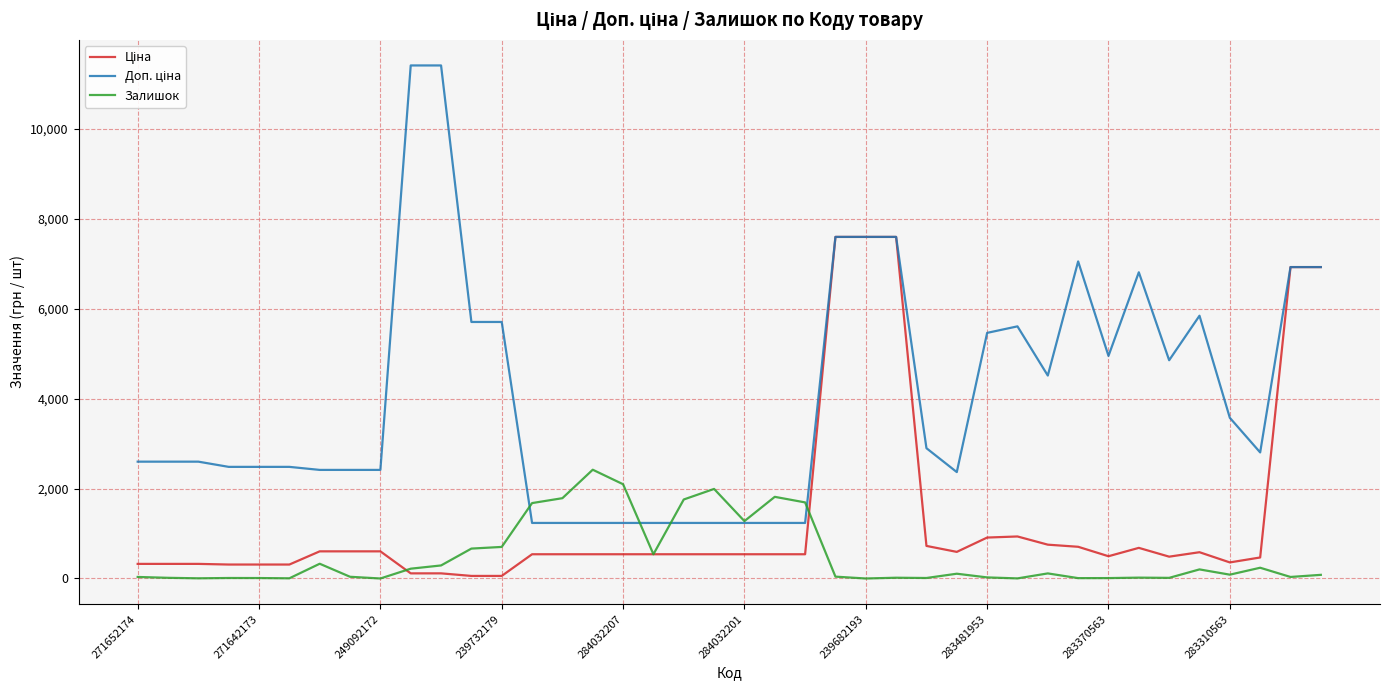

What is the maximum value for Залишок?

2419.0